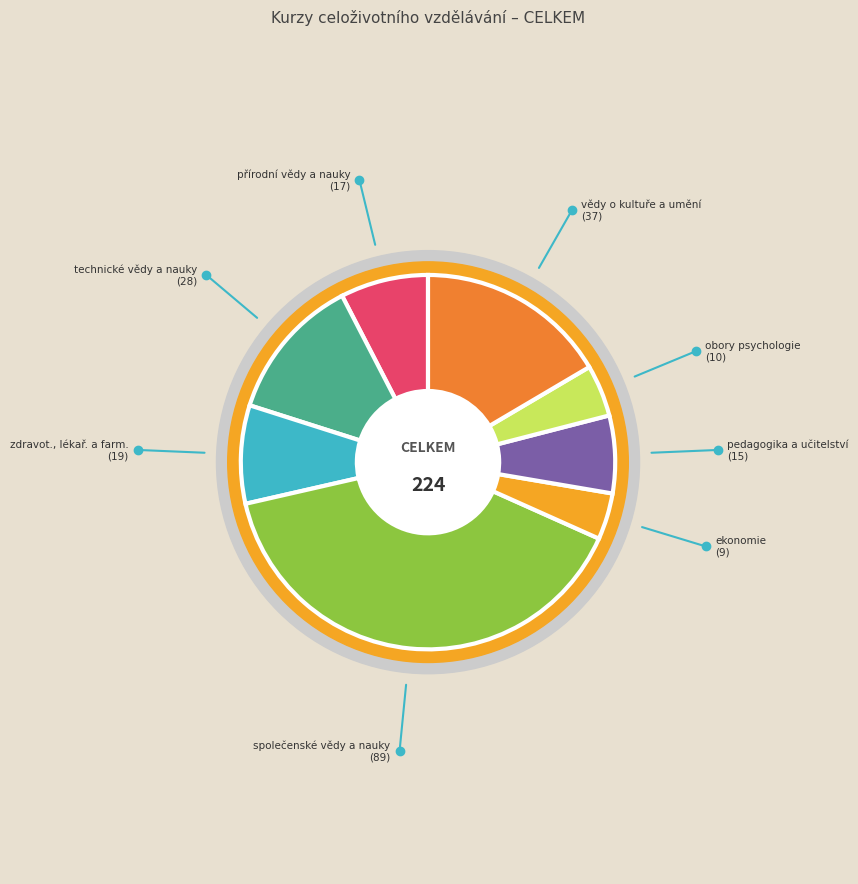

How much of the chart is everything except pedagogika a učitelství?

93.3%